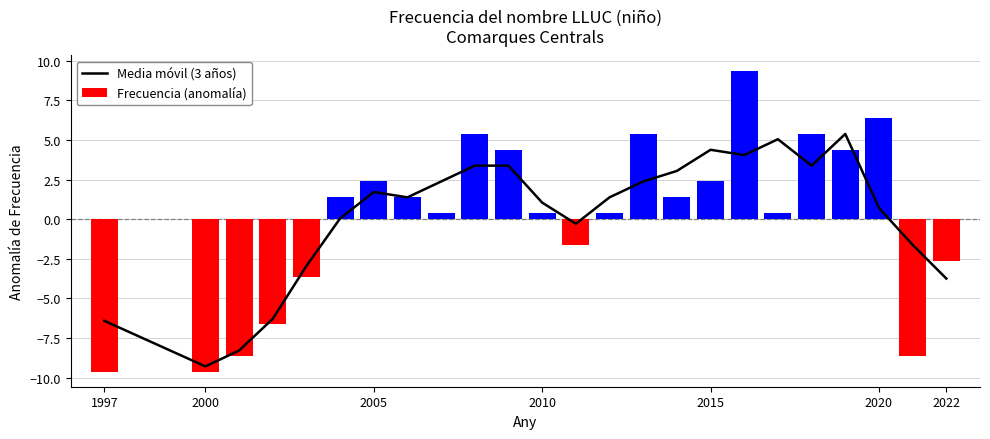

Which label corresponds to the smallest value in the chart?

1997